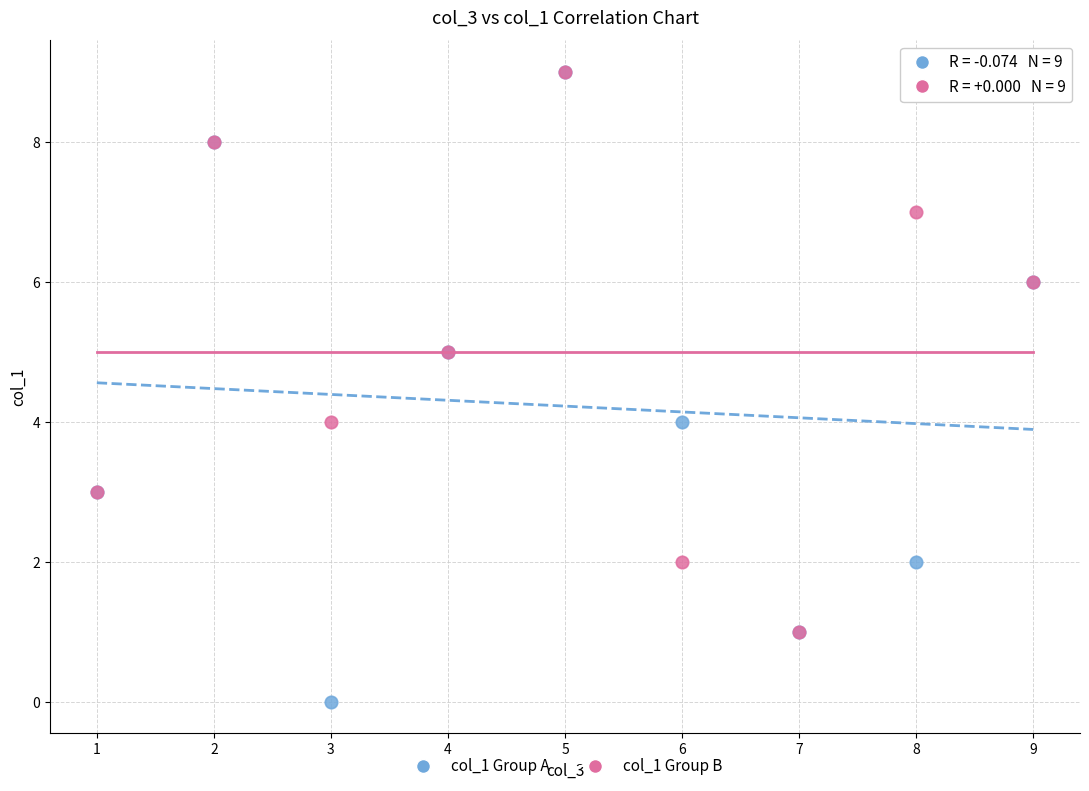

Which series has the largest Y range (max minus min)?

col_1 Group A